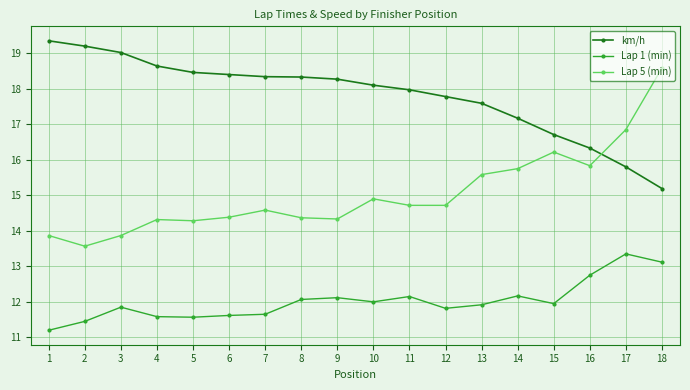

Which series has the largest total across all categories?

km/h